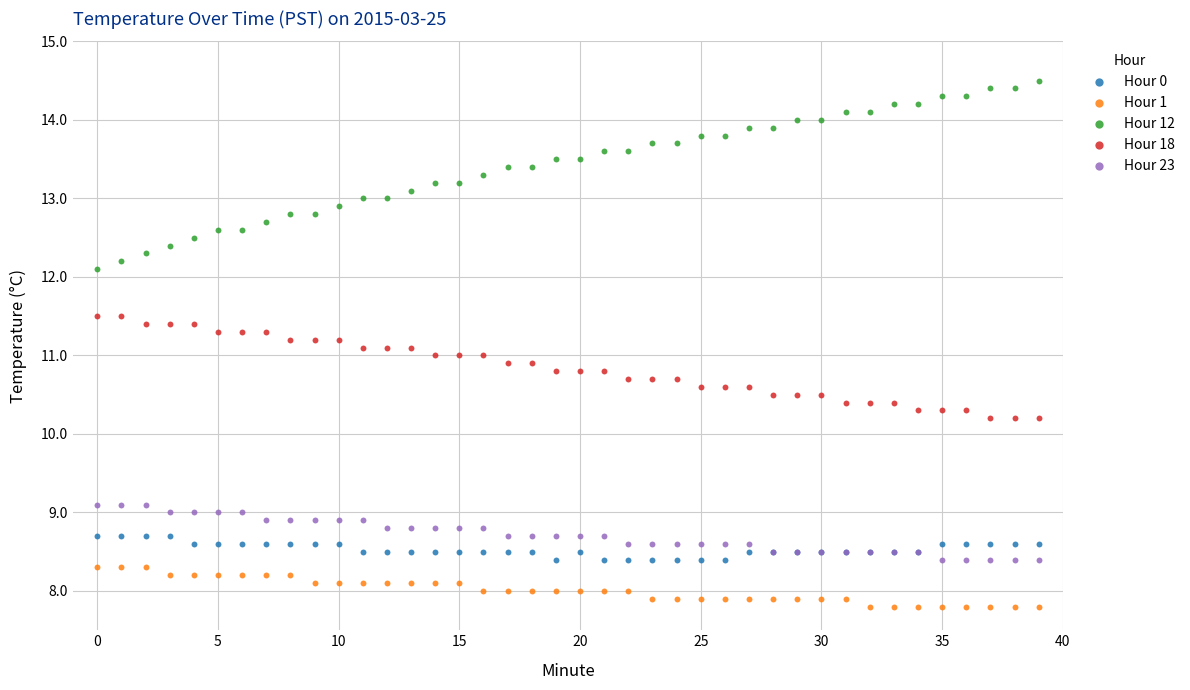

Which series contains the lowest Y value?

Hour 1